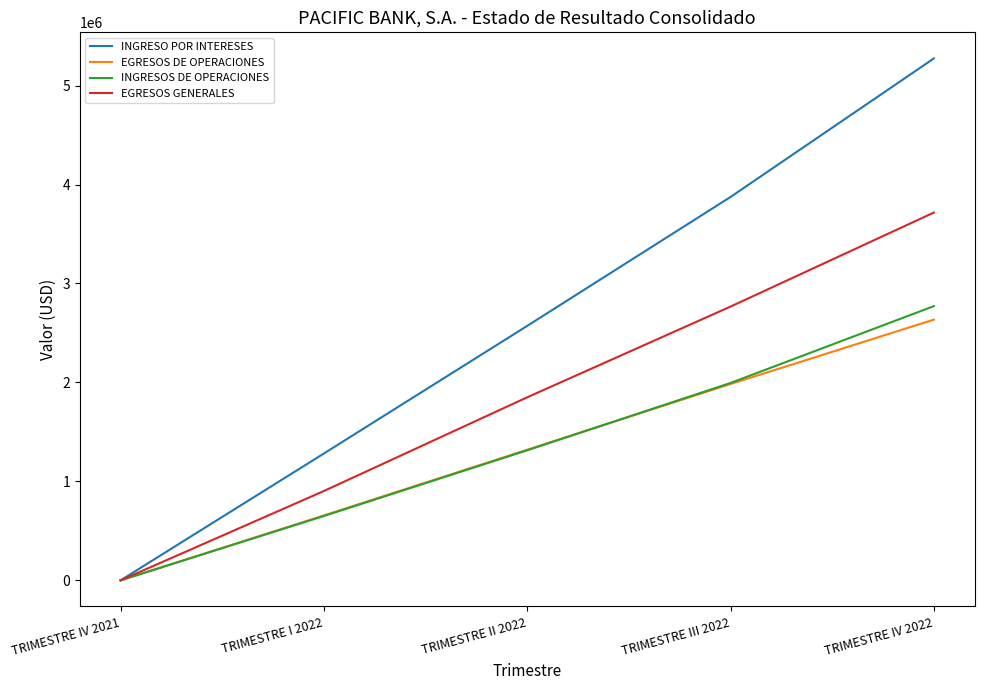

What is the spread (max minus min) of values at TRIMESTRE III 2022?

1890386.2